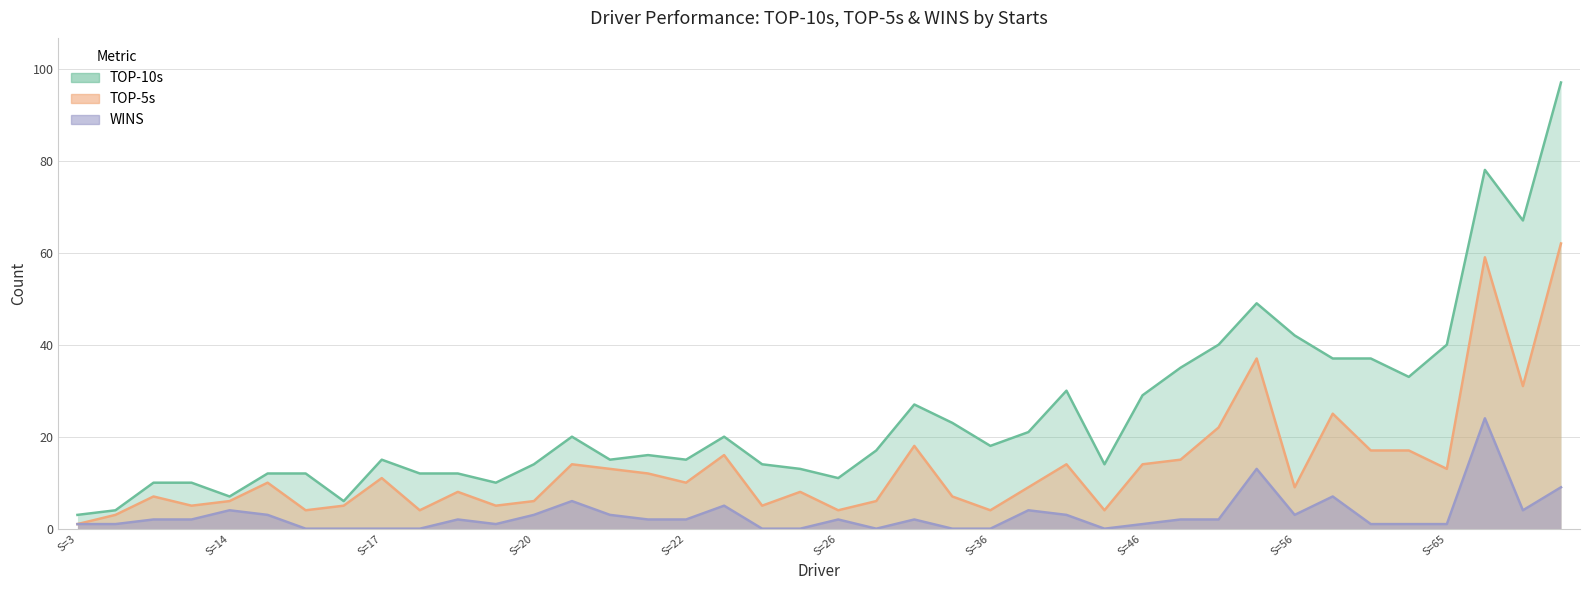

What is the average value of the TOP-5s series?

14